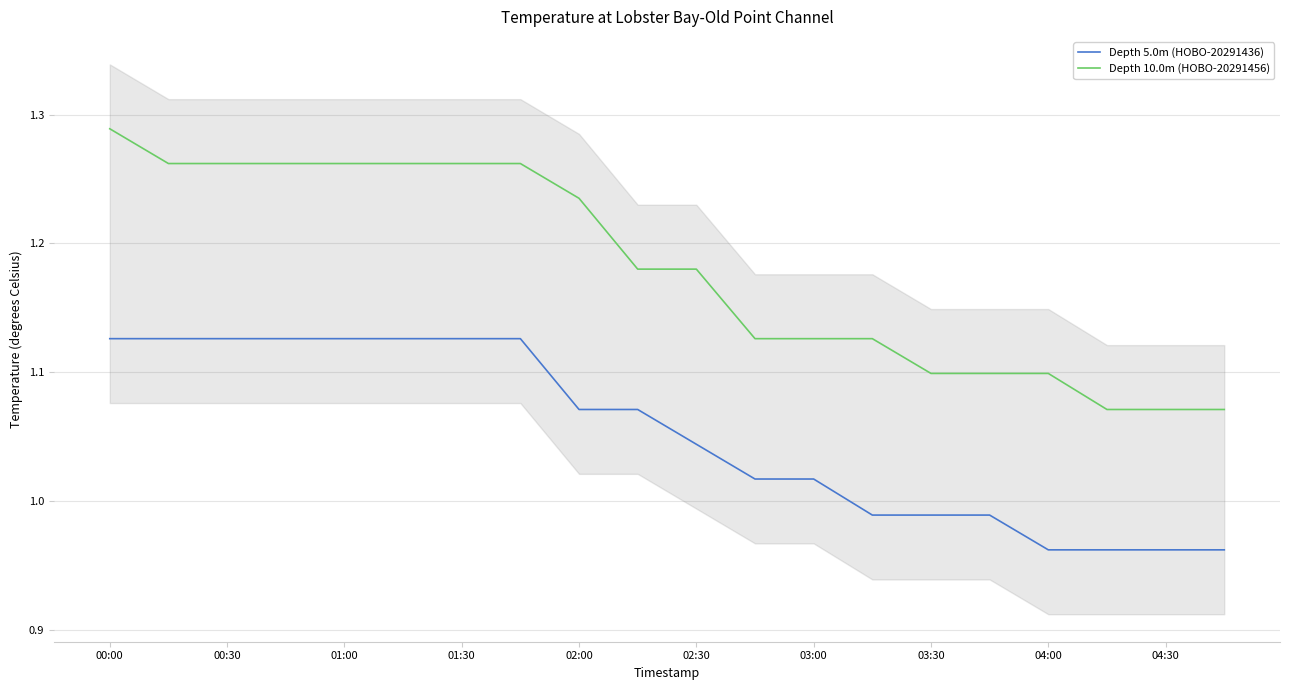

Which series has the largest range (max minus min)?

Depth 10.0m (HOBO-20291456)